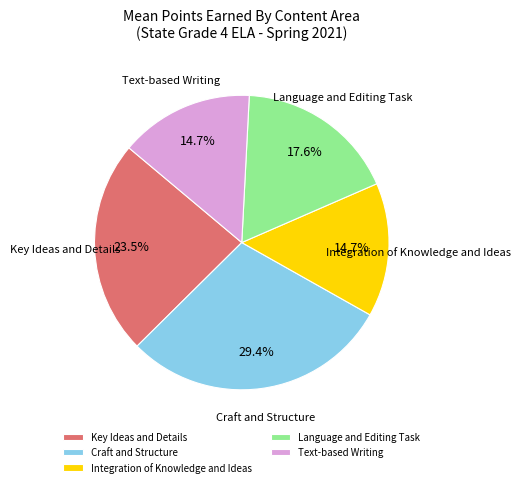

Which slice is the largest?

Craft and Structure